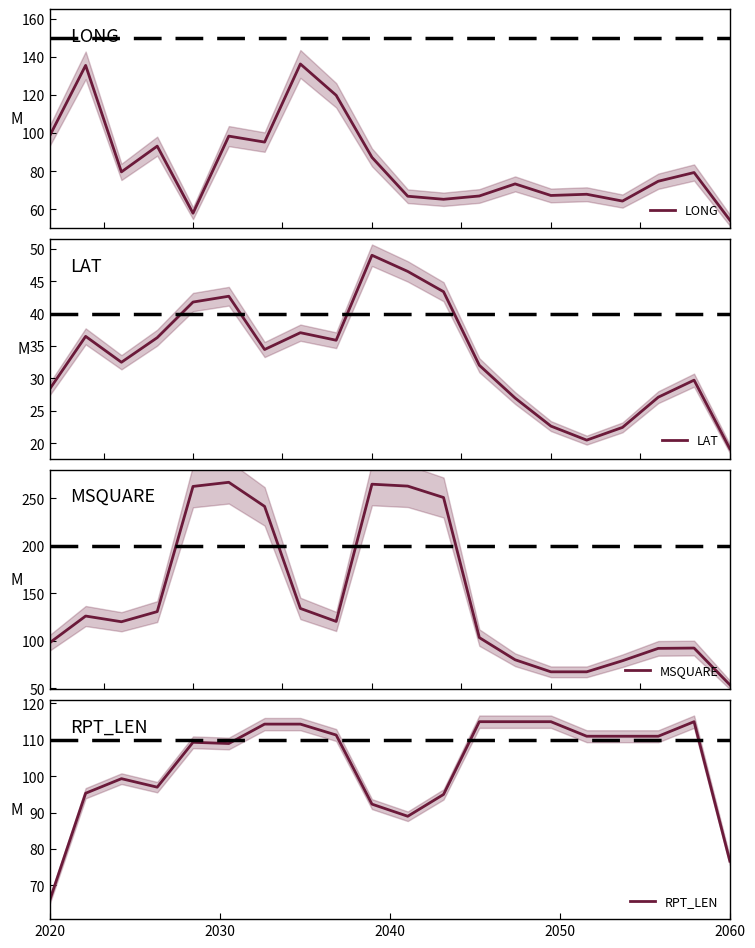

What is the lowest value of the LONG series?

54.3